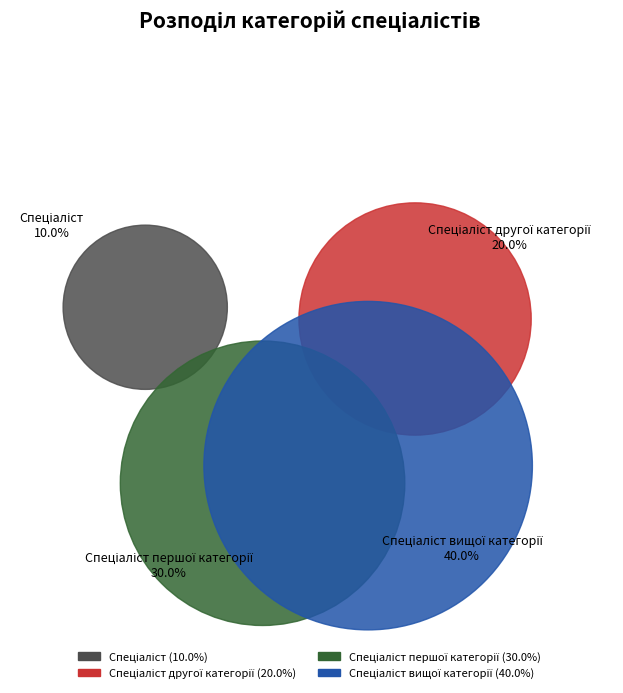

What percentage is the Спеціаліст slice, to the nearest percent?

10%